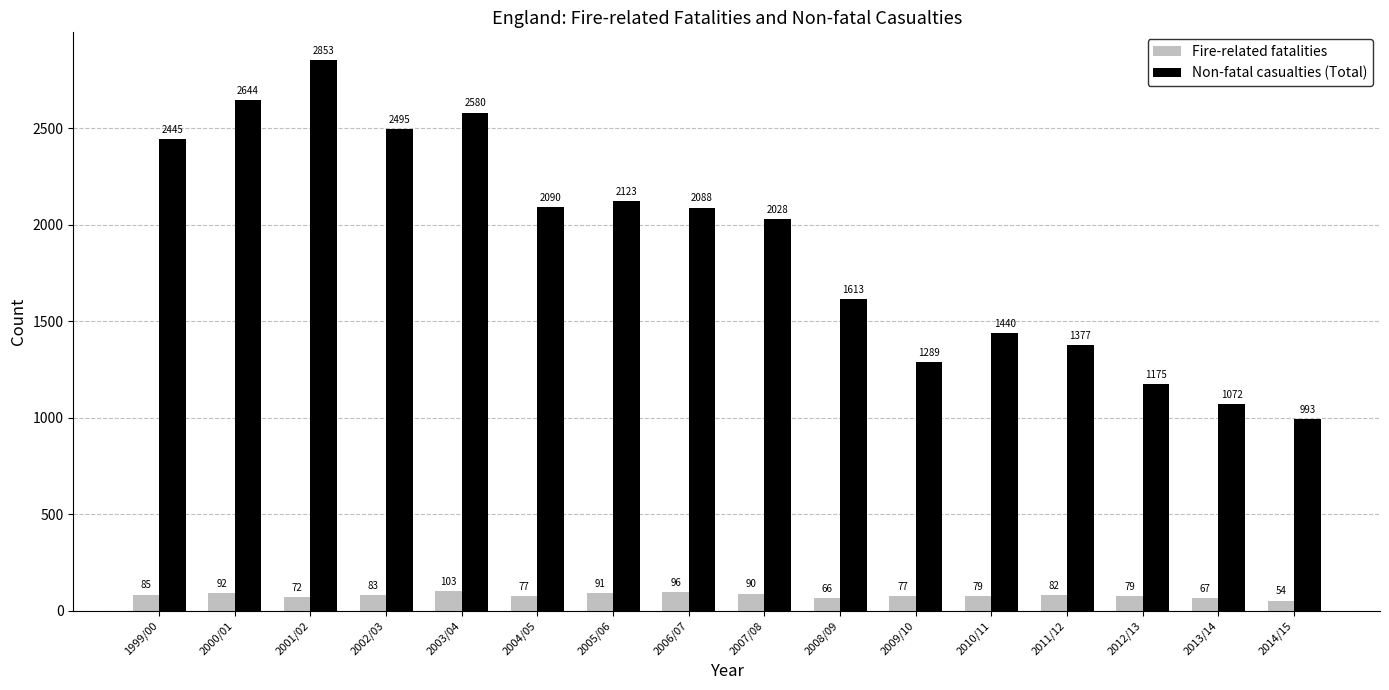

What is the total value across all series at 2011/12?

1459